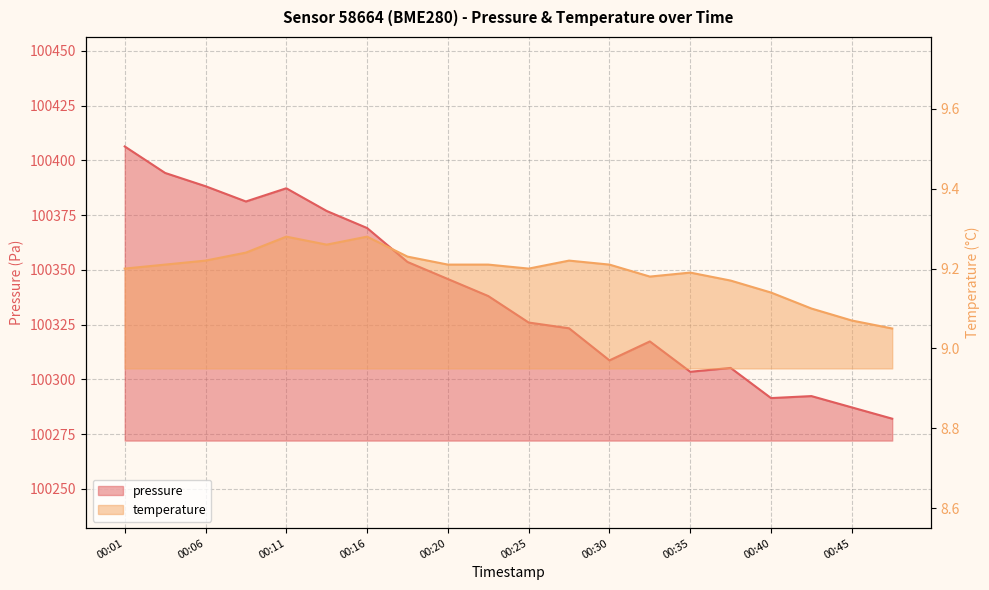

In pressure, how many points are higher than both neighbors (excluding endpoints)?

4